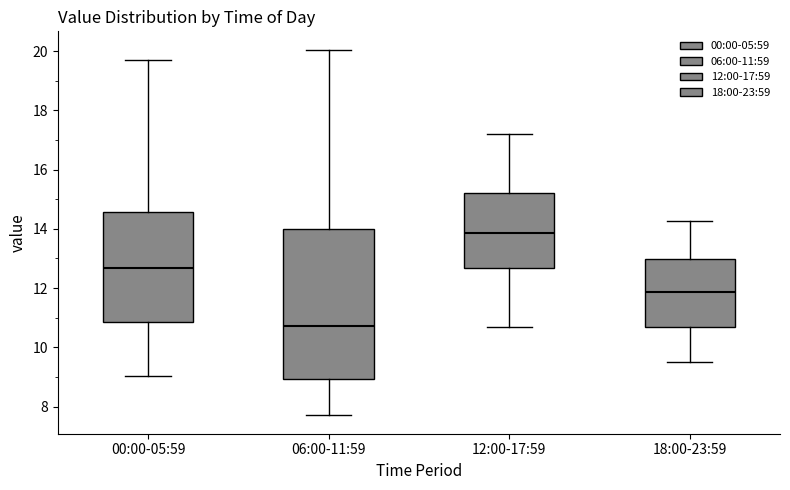

Reading left to right, transcribe this box plot: for each box, give where its median line is, the range the box spans, and where its two whiskers end, as read against the y-axis. The values are not printed on the chart, so give them approximately, as read against the axis.

00:00-05:59: median 12.6, box 10.8 to 14.6, whiskers 9.0 to 19.8
06:00-11:59: median 10.8, box 9.0 to 14.0, whiskers 7.8 to 20.0
12:00-17:59: median 13.8, box 12.6 to 15.2, whiskers 10.8 to 17.2
18:00-23:59: median 11.8, box 10.8 to 13.0, whiskers 9.6 to 14.2